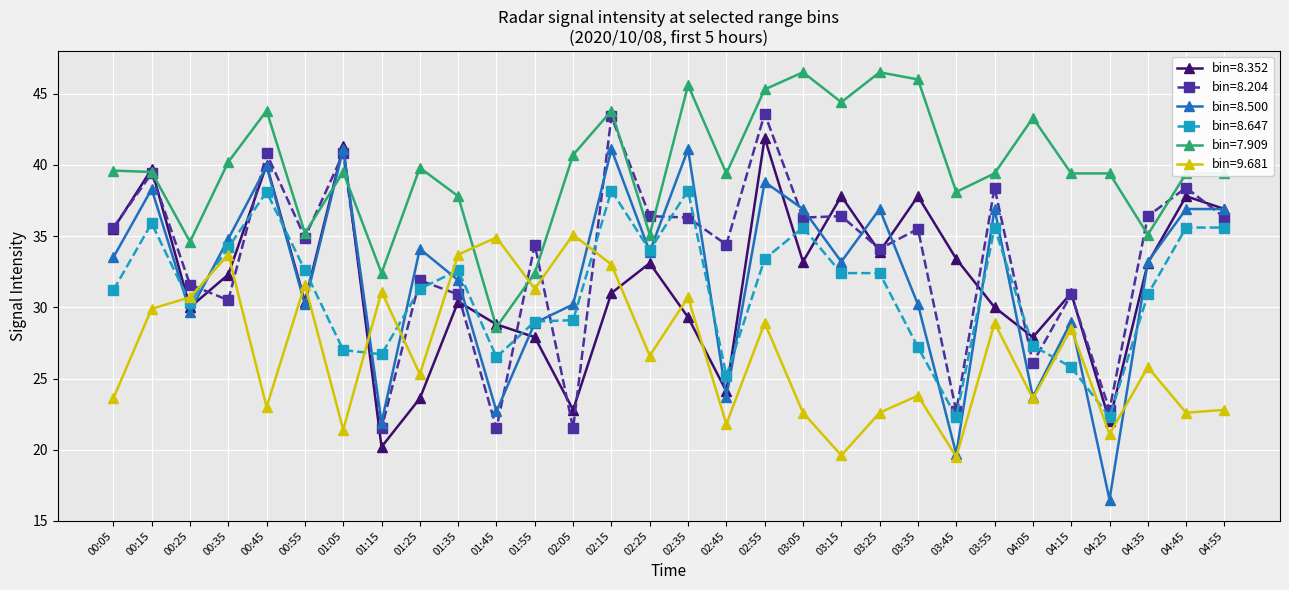

Where is the first local minimum for bin=8.204?

00:35